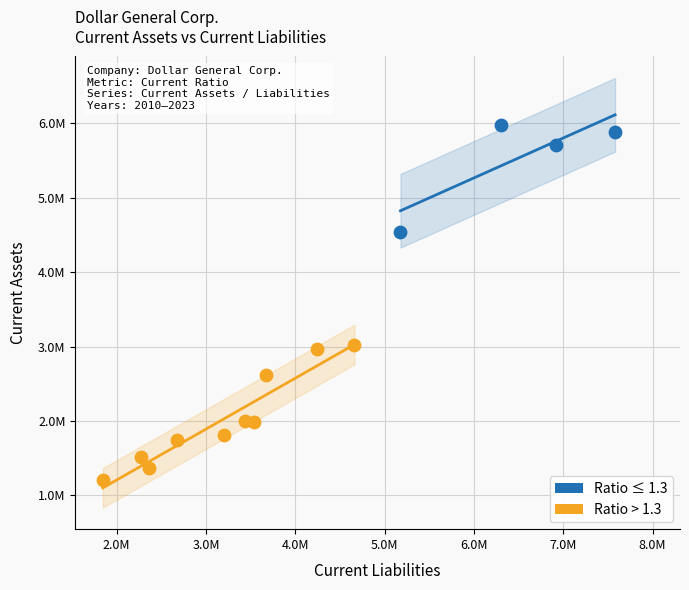

Which series has the widest spread of Y values?

Ratio > 1.3